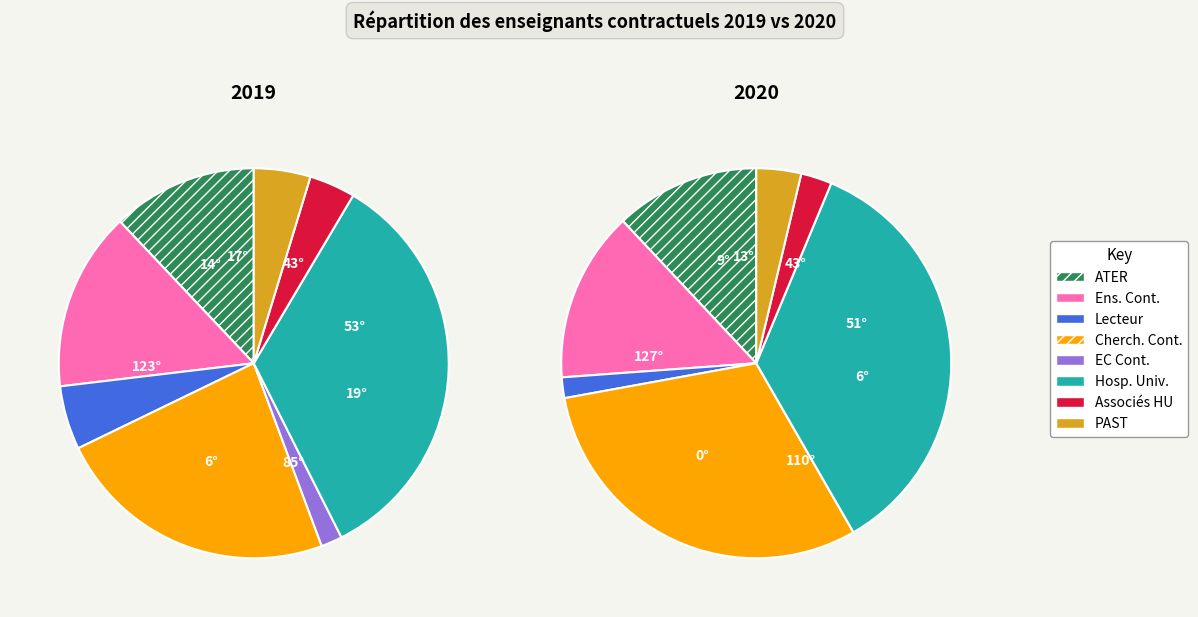

Which slice is the smallest?

EC
Cont.